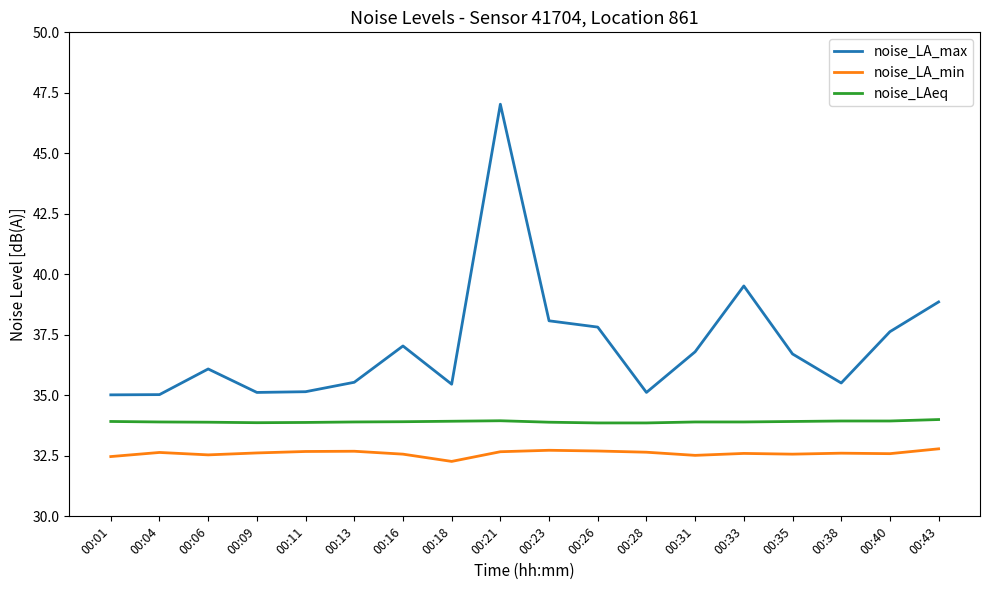

Between 00:18 and 00:31, which series saw the biggest shift?

noise_LA_max